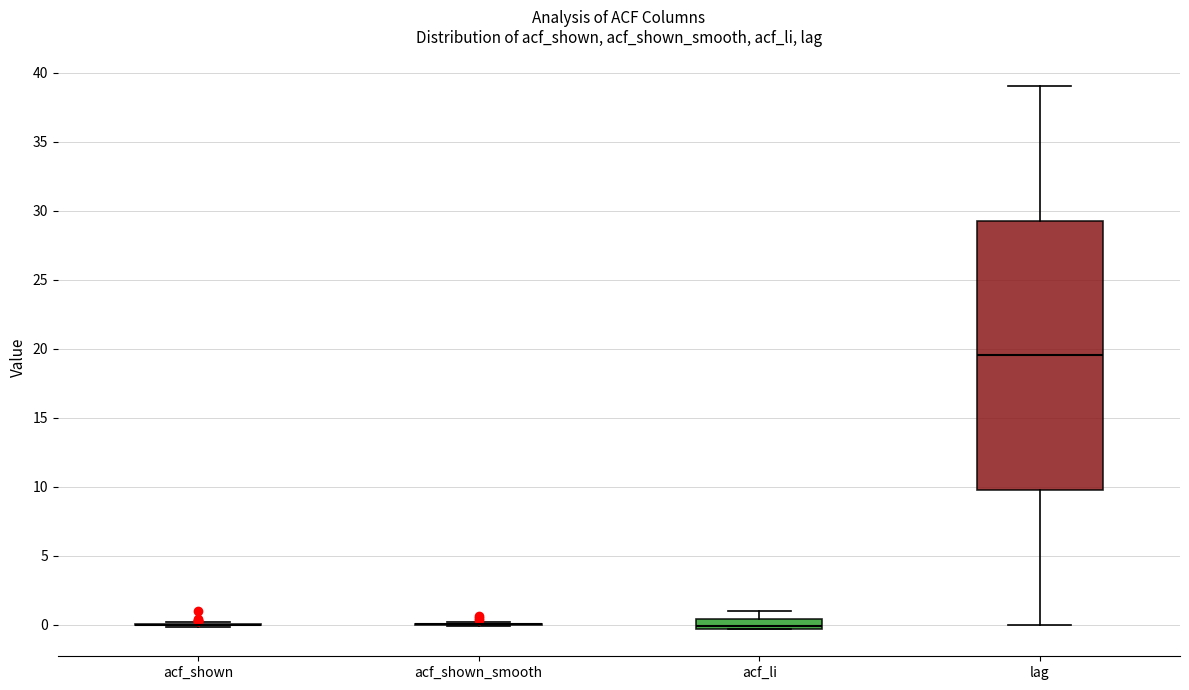

Which box is the tallest, from its lower edge to its upper edge?

lag